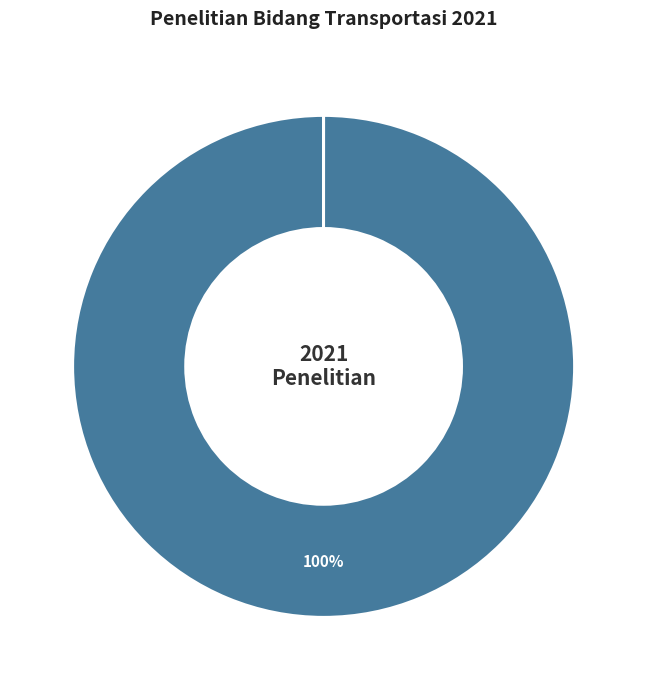

To the nearest percent, what is the difference between the largest and smallest slice percentages?

100%